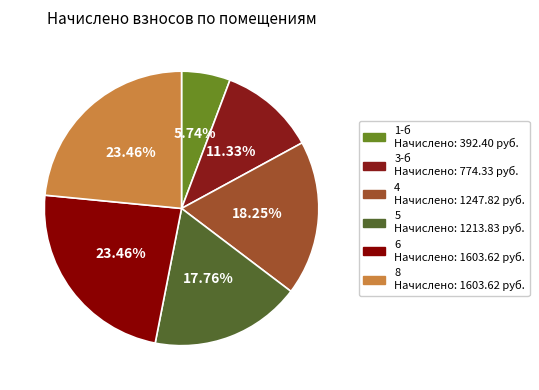

Rank the categories by value from lowest to highest.

1-б, 3-б, 5, 4, 6, 8